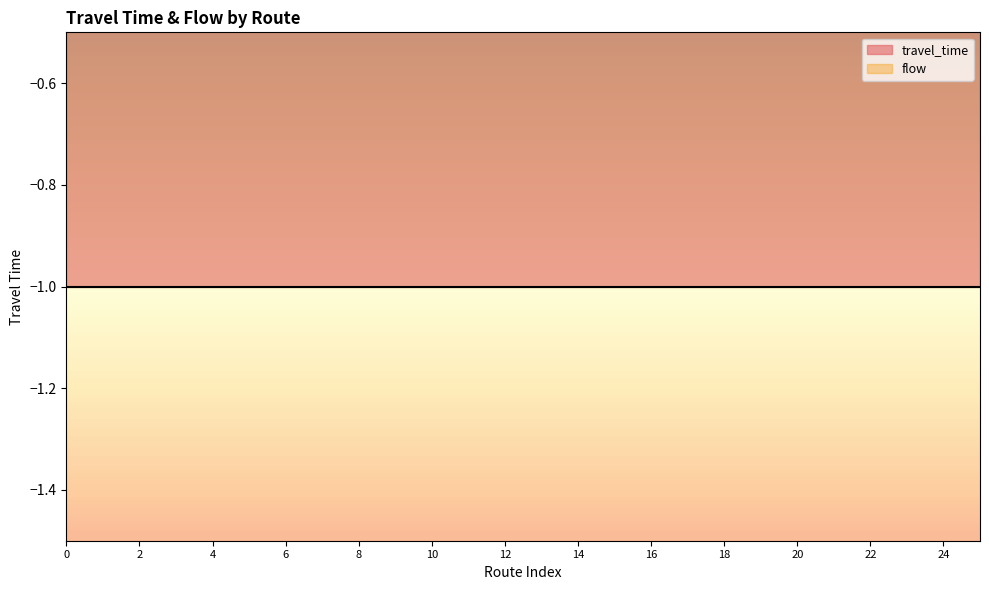

True or false: travel_time has more than 0 points higher than both neighbors.

False